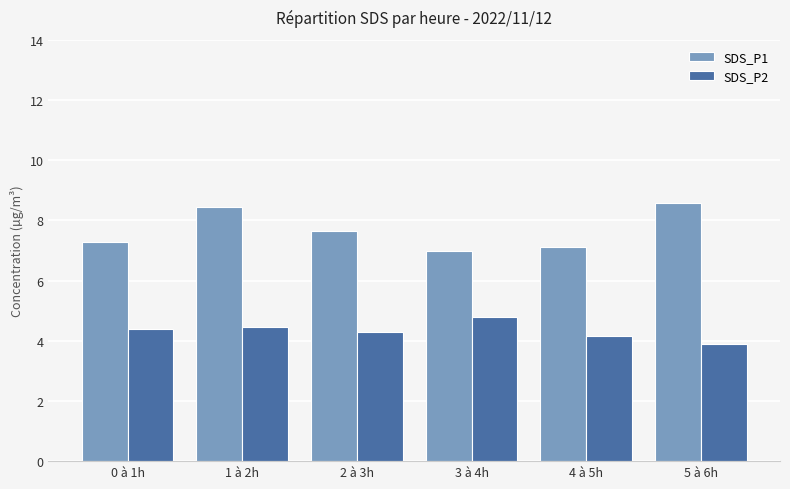

What position from the left is 3 à 4h?

4